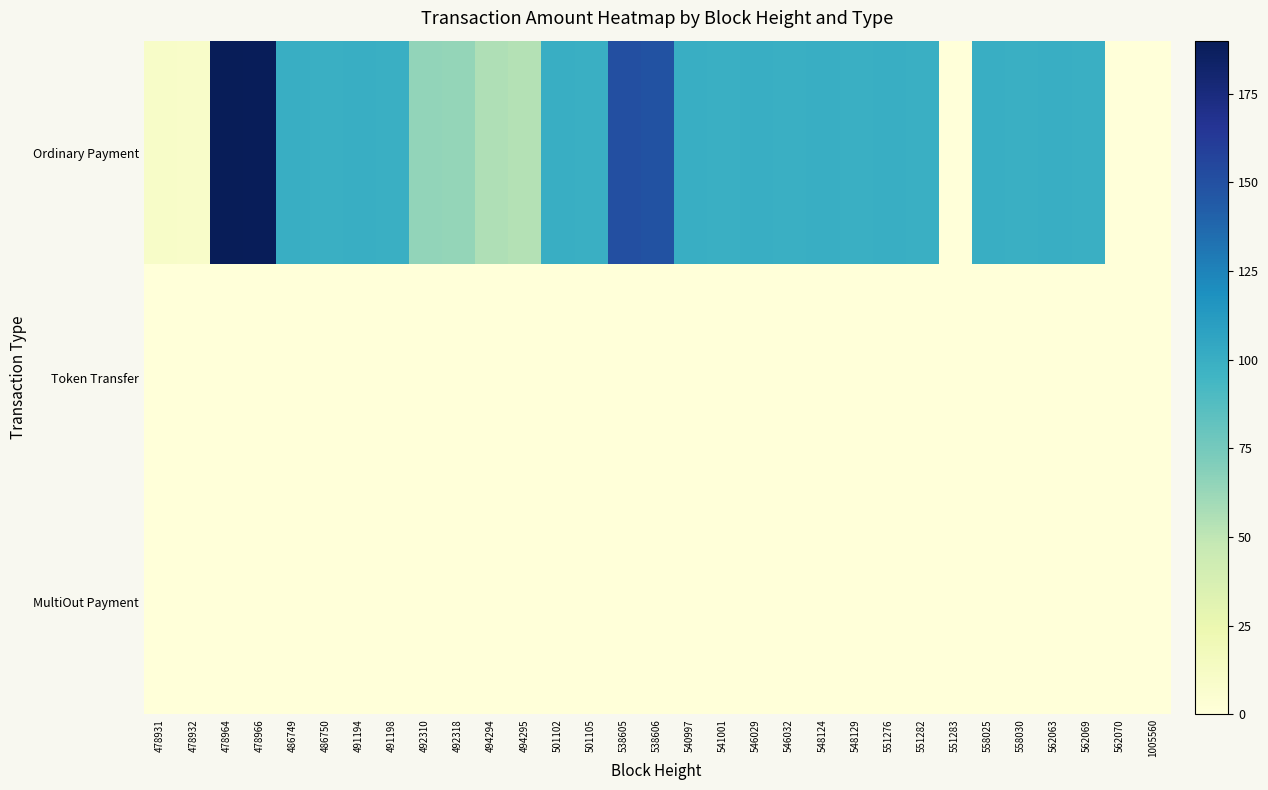

Rank the series by their maximum value, from lowest to highest.

Token Transfer, MultiOut Payment, Ordinary Payment